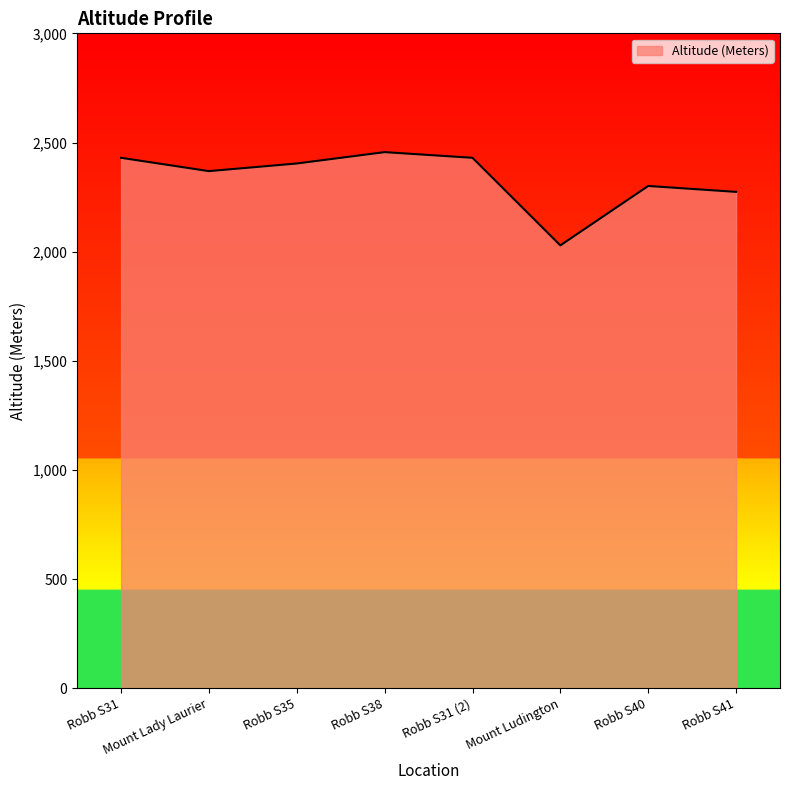

What is the smallest value displayed?

2029